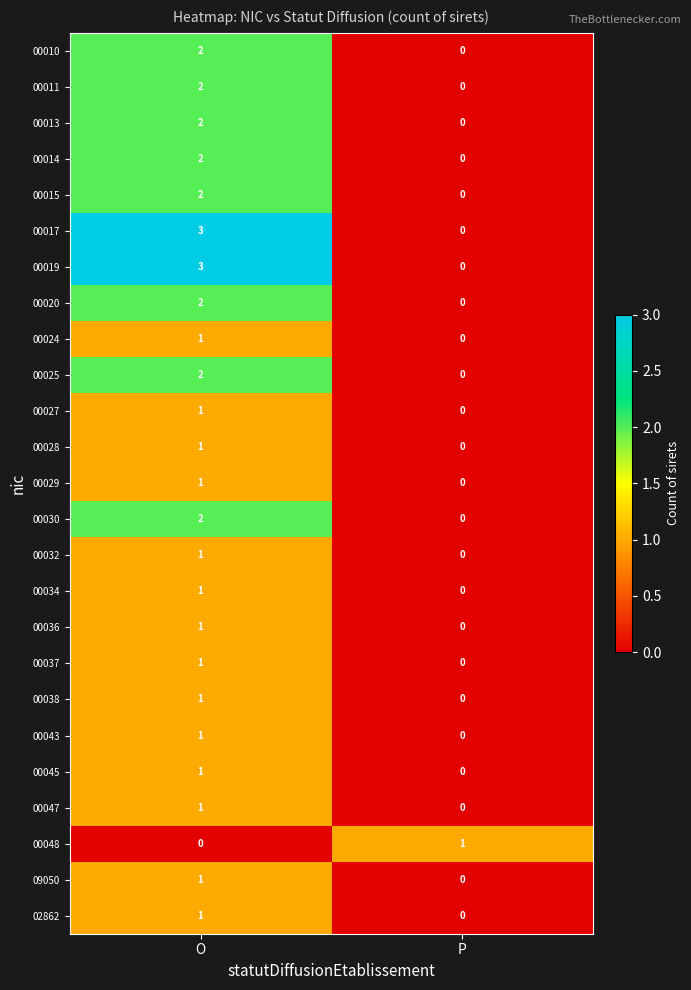

What is the spread (max minus min) of values at O?

3